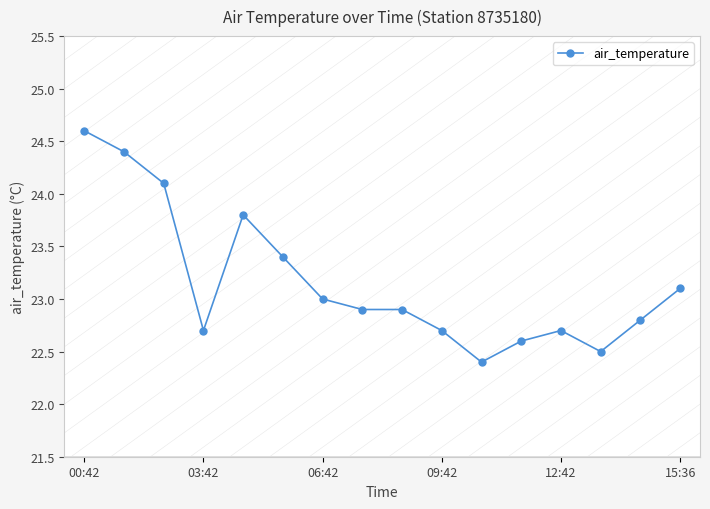

What is the value of the 14th point from the left?

22.5